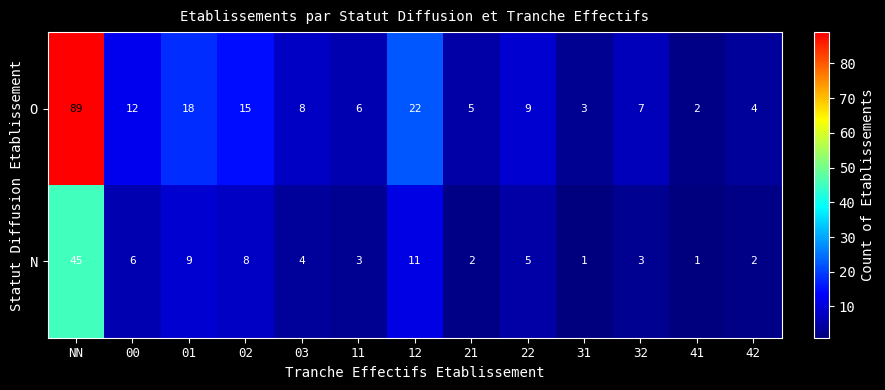

The value of N at 32 is 3. True or false?

True